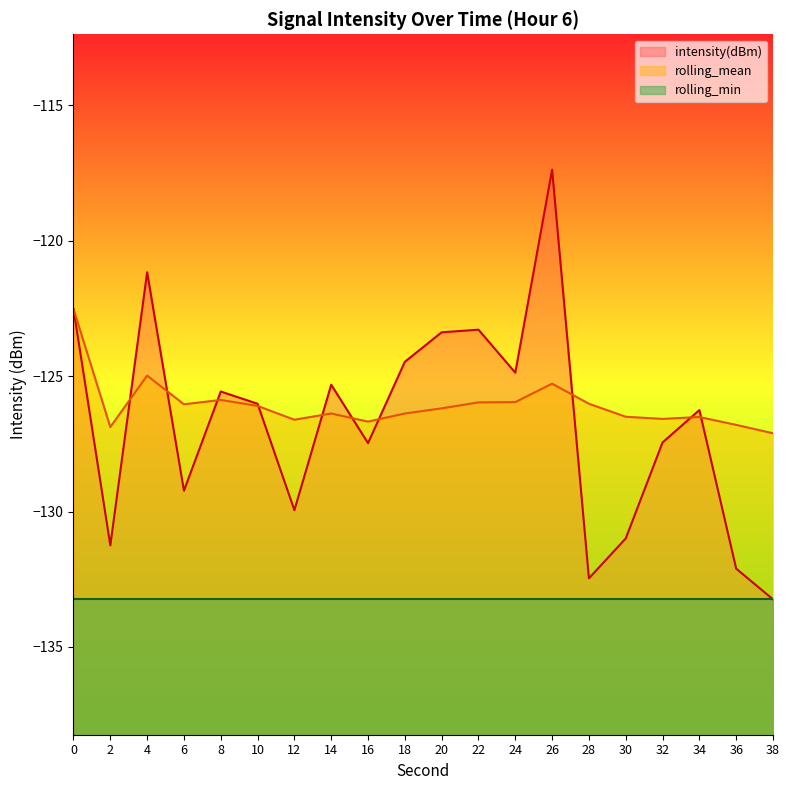

Where is the first local minimum for rolling_mean?

2